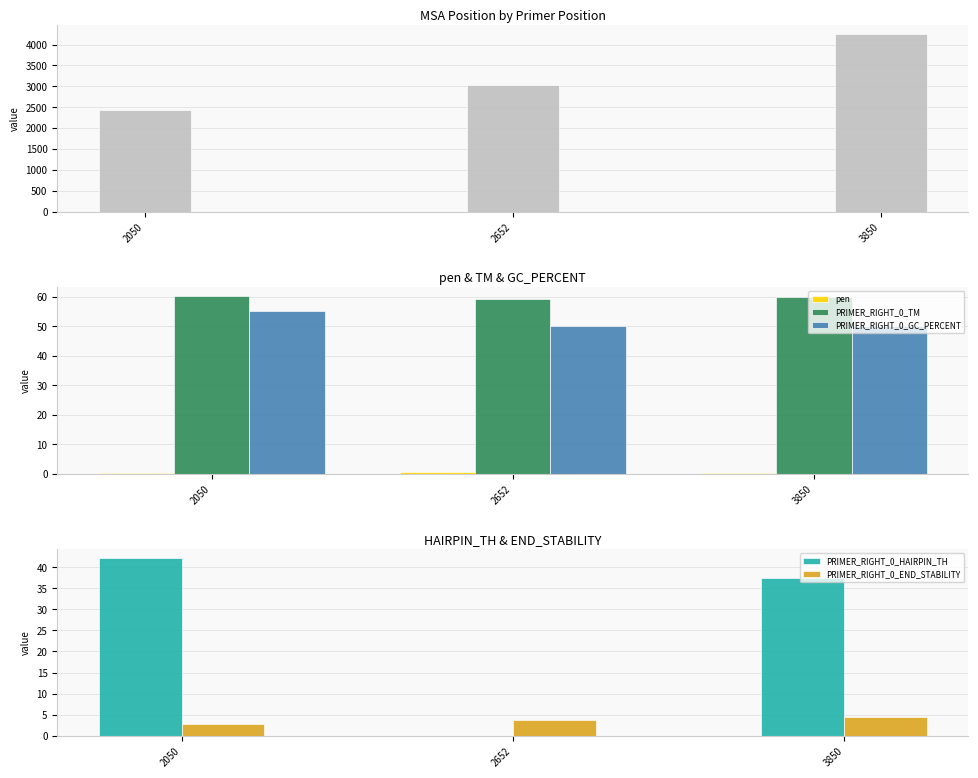

How many pen values are between 0 and 1?

3